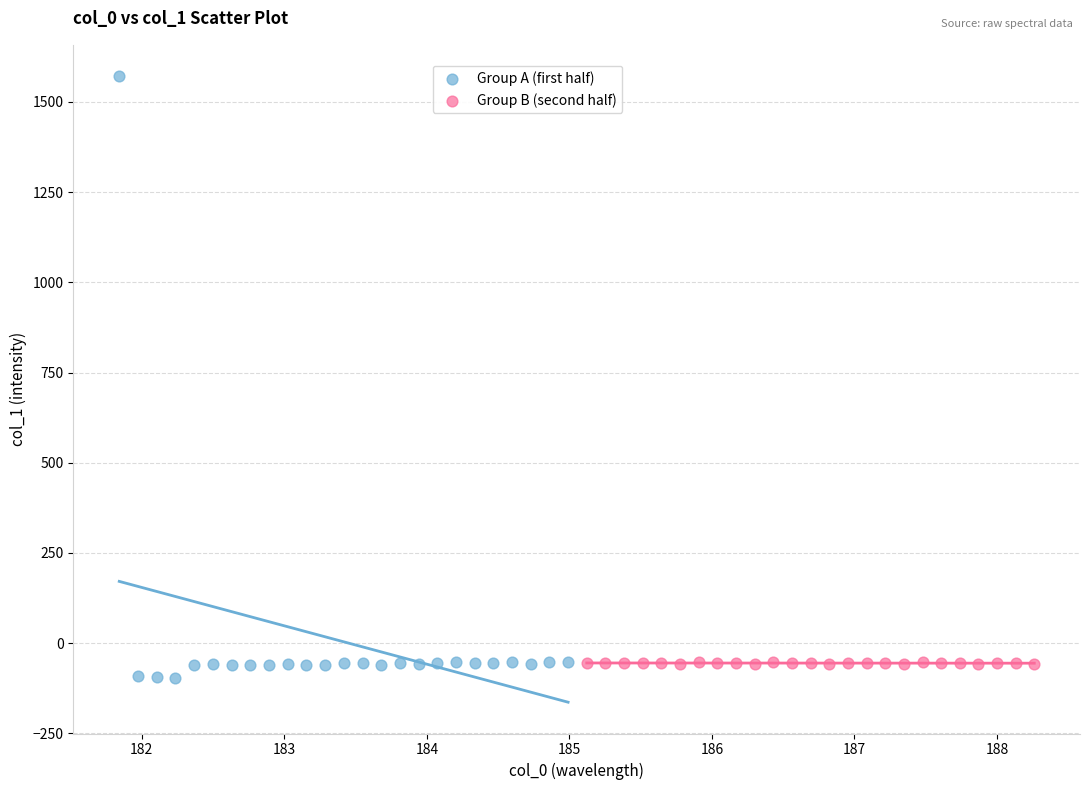

Which series has the largest Y range (max minus min)?

Group A (first half)